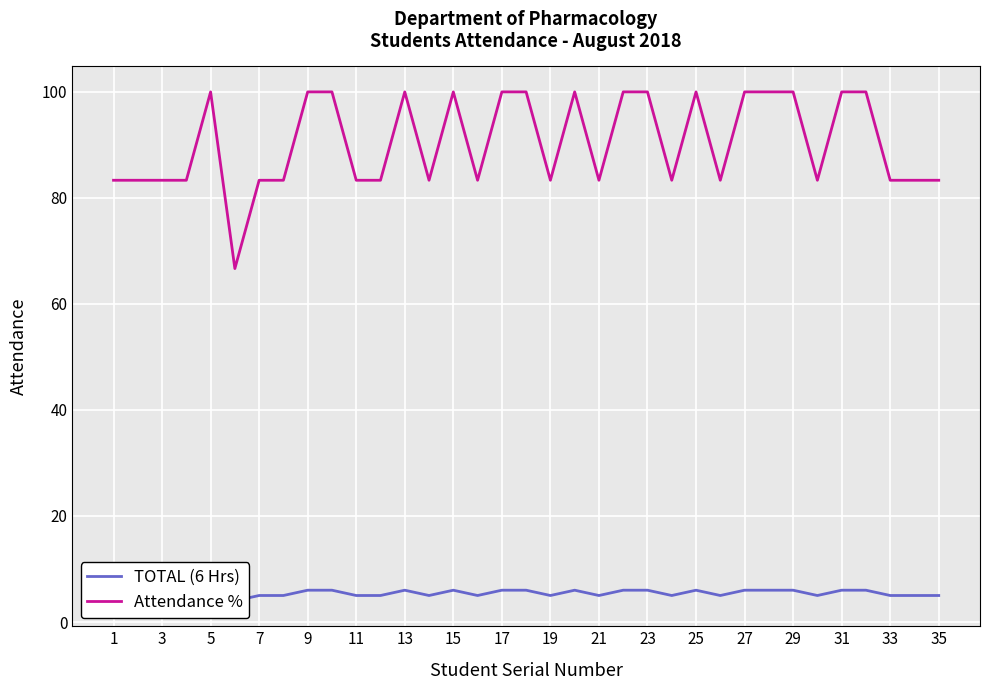

What is the minimum value for Attendance %?

66.7